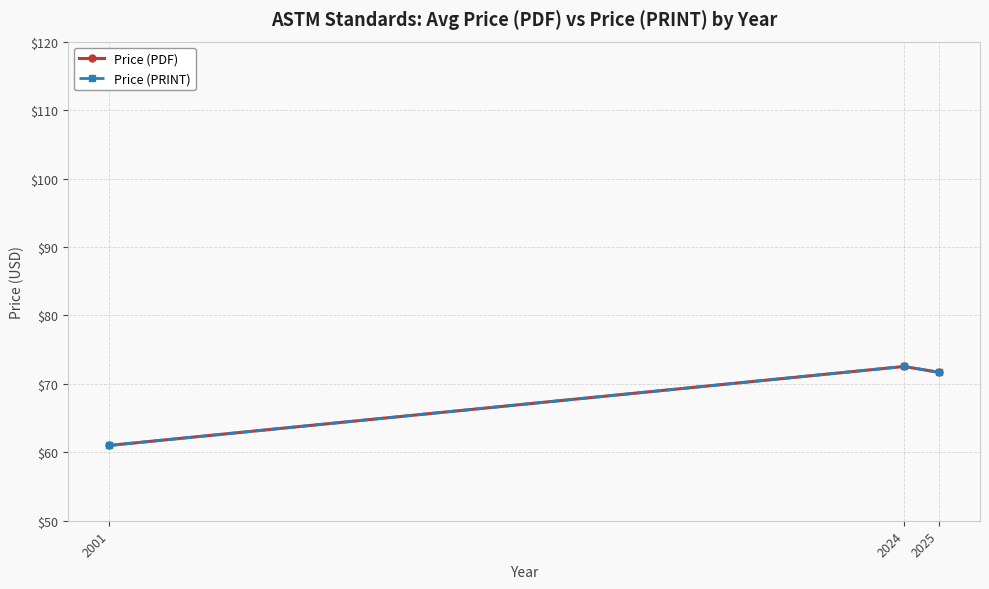

Does the chart have visible grid lines?

Yes